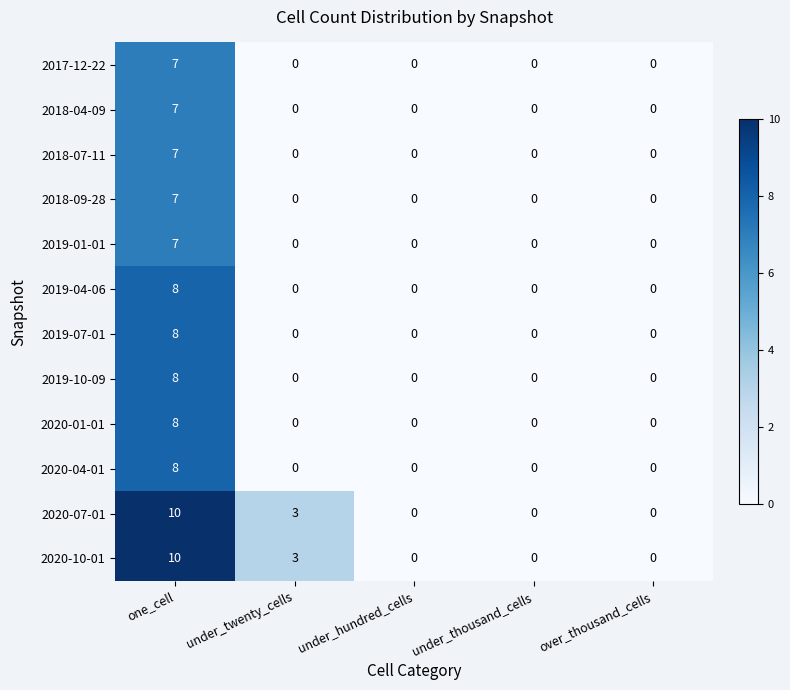

Count the number of data series in this chart.

12